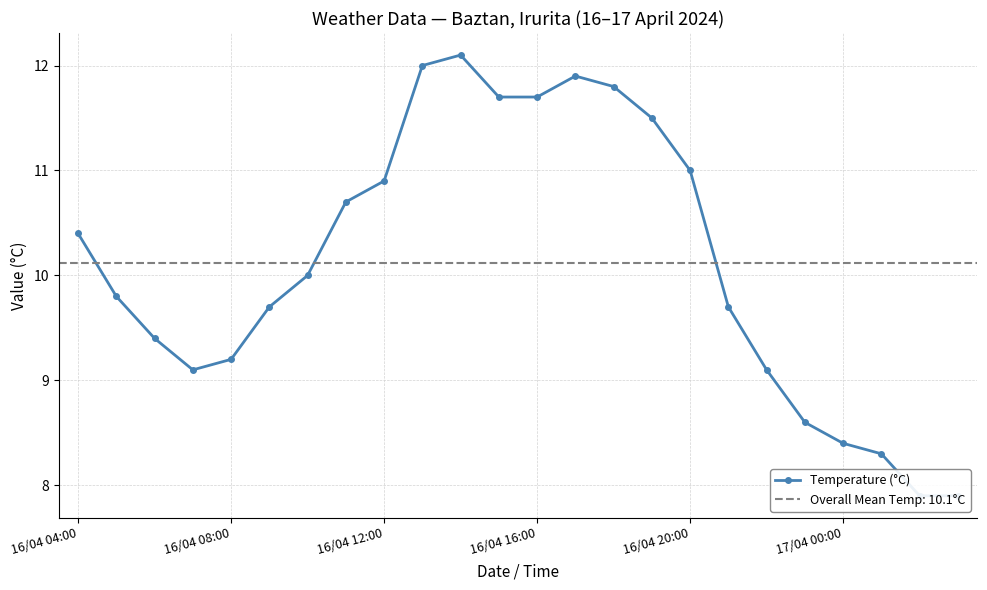

Reading left to right, extract all data points from this chart.

10.4	9.8	9.4	9.1	9.2	9.7	10.0	10.7	10.9	12.0	12.1	11.7	11.7	11.9	11.8	11.5	11.0	9.7	9.1	8.6	8.4	8.3	7.9	7.9